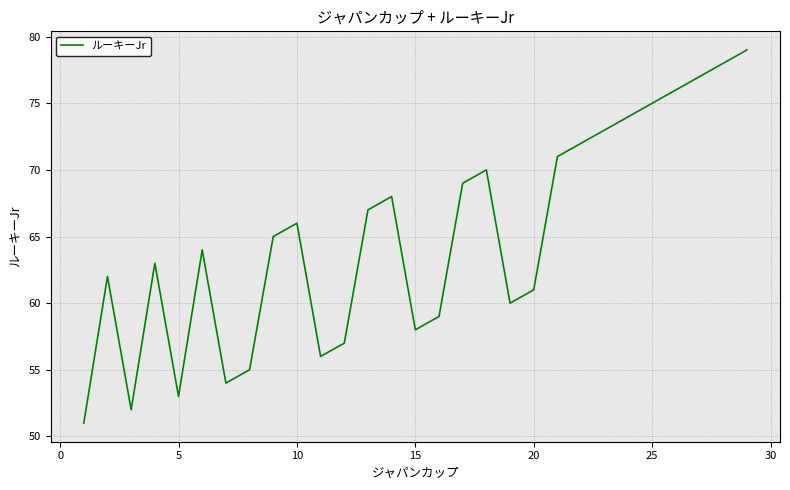

What is the maximum value shown in the chart?

79